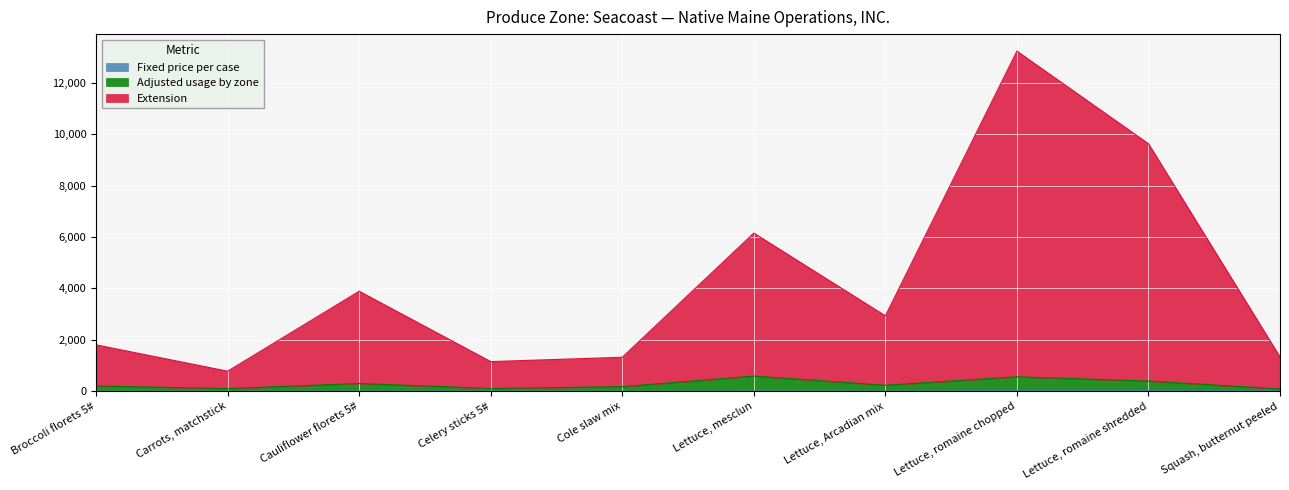

Is the value of Fixed price per case at Lettuce, mesclun greater than the value of Adjusted usage by zone at Carrots, matchstick?

No